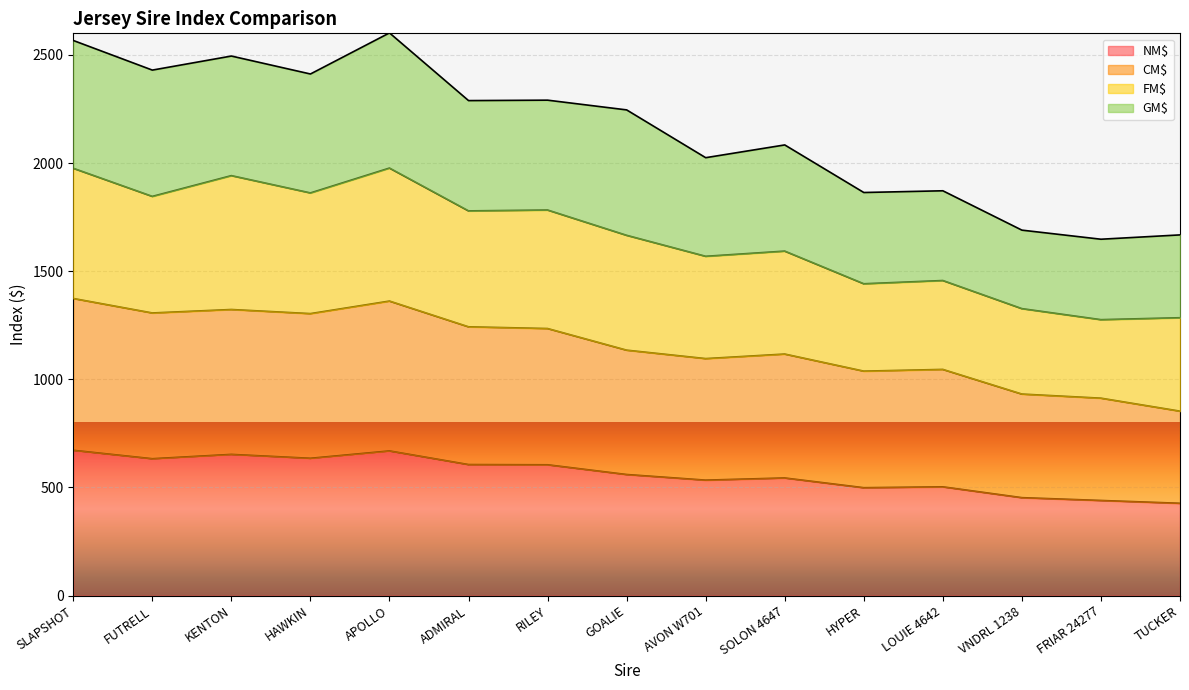

At how many categories does at least one series exceed 508?

15